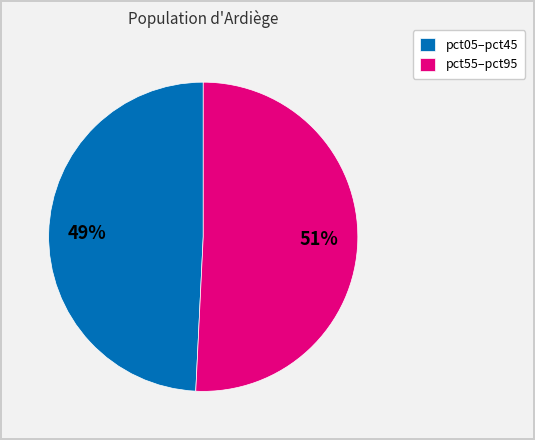

What is the largest slice in the pie chart?

pct55–pct95